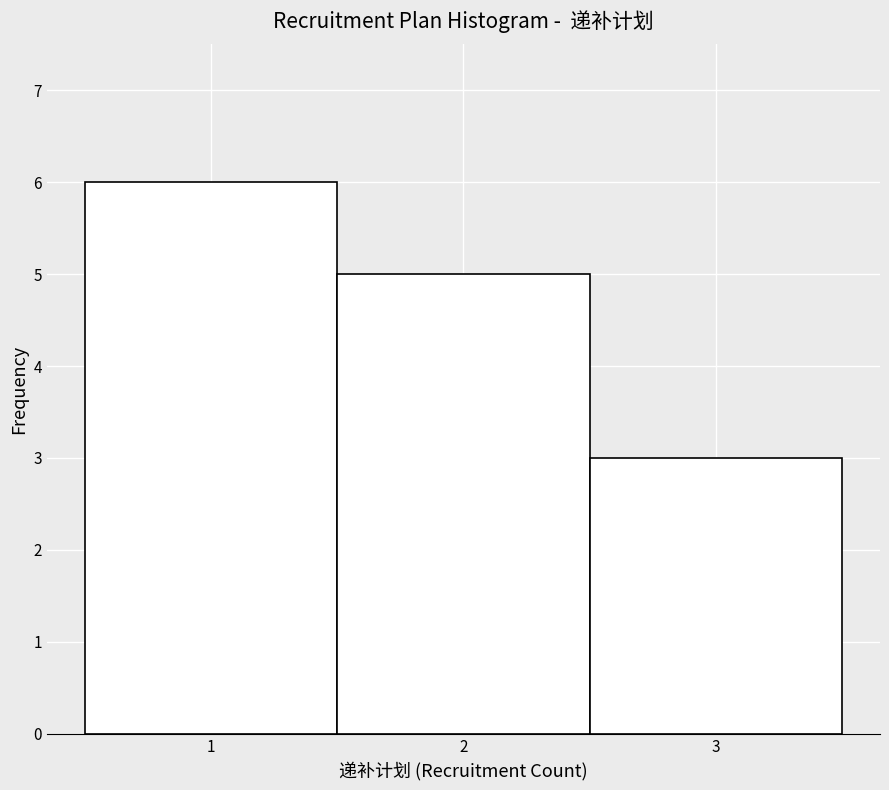

Which range on the x-axis has the tallest bar?

0.5 to 1.5